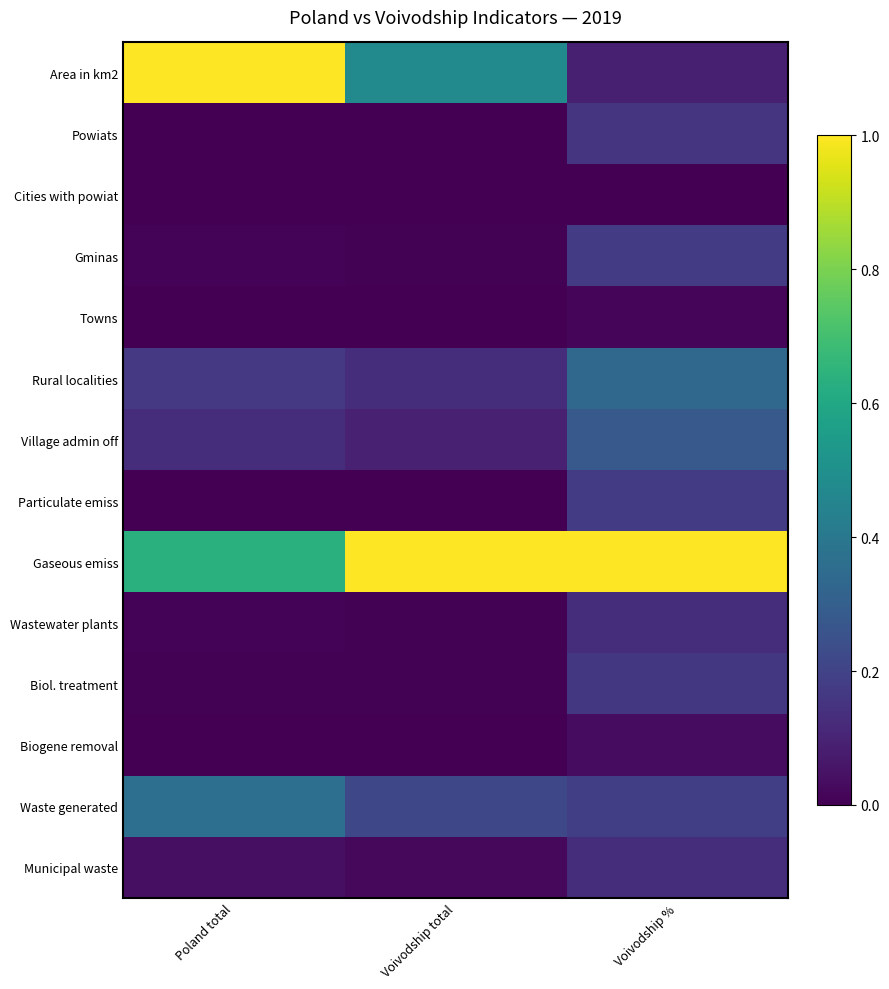

List the series in order of their peak value, highest first.

Area in km2, Gaseous emiss, Waste generated, Rural localities, Village admin off, Particulate emiss, Gminas, Biol. treatment, Powiats, Municipal waste, Wastewater plants, Biogene removal, Towns, Cities with powiat